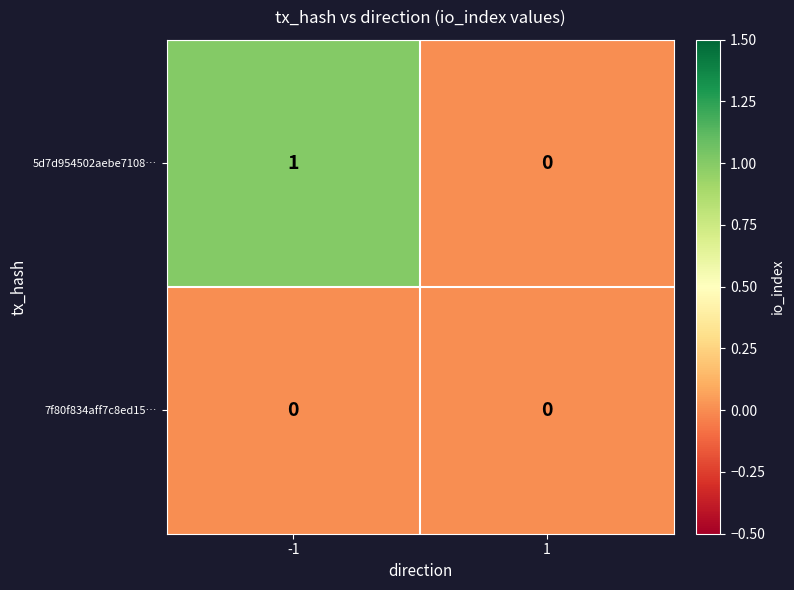

Rank the series at -1 from lowest to highest value.

7f80f834aff7c8ed15…, 5d7d954502aebe7108…